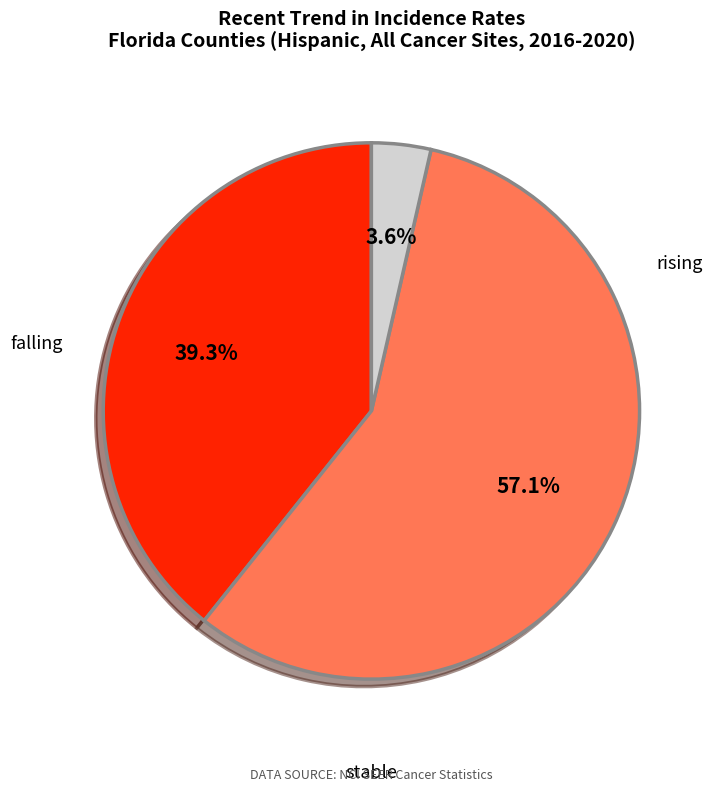

Is there a majority slice in this chart?

Yes